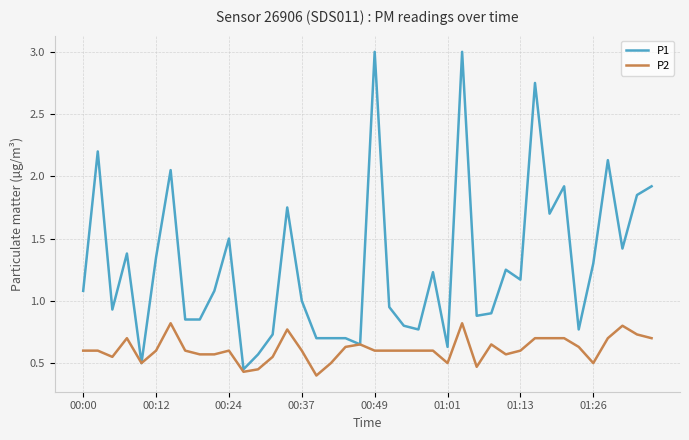

Which series has the largest range (max minus min)?

P1